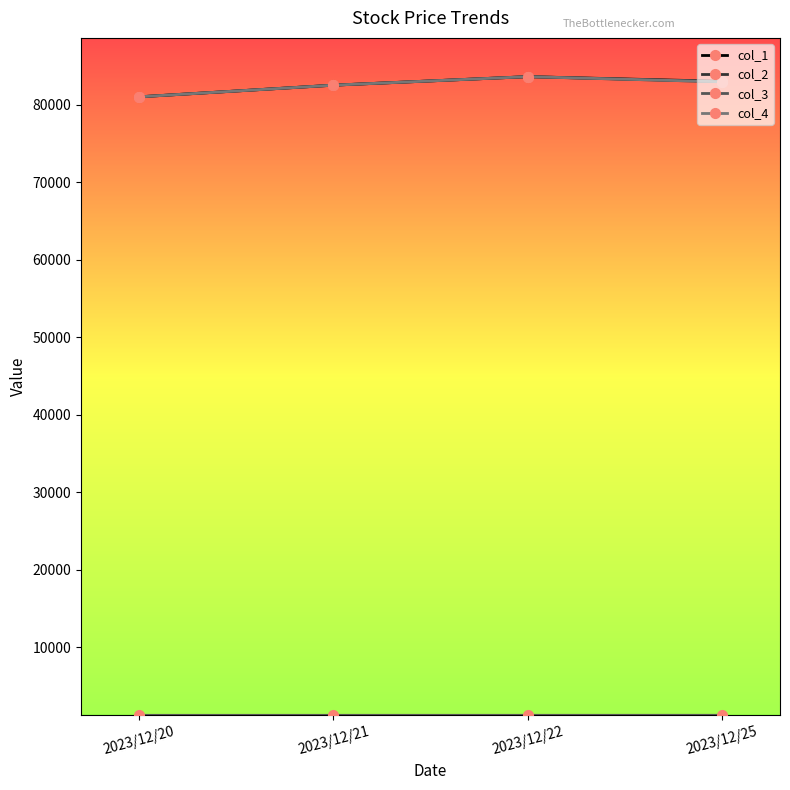

Rank the series by their maximum value, from lowest to highest.

col_3, col_1, col_2, col_4